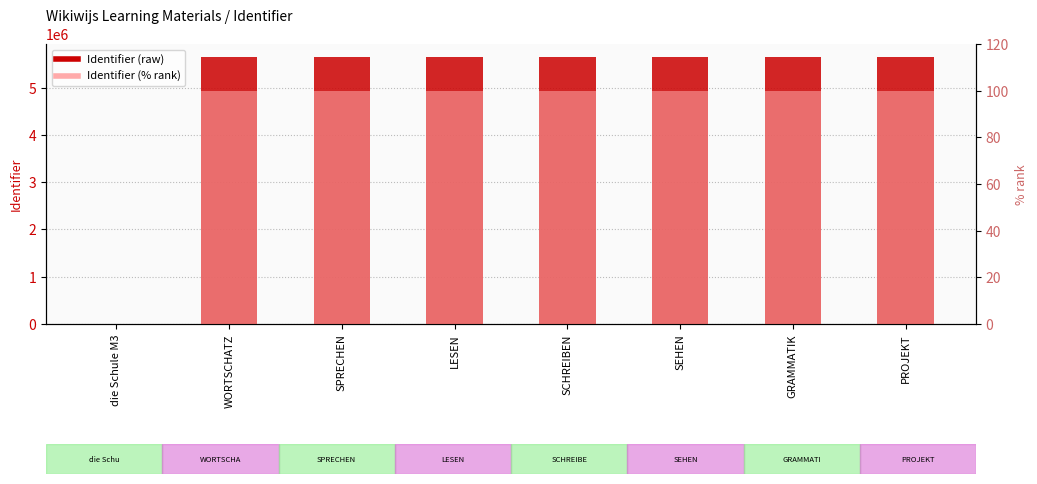

What is the sum of the Identifier (% rank) values at LESEN and SCHREIBEN?

200